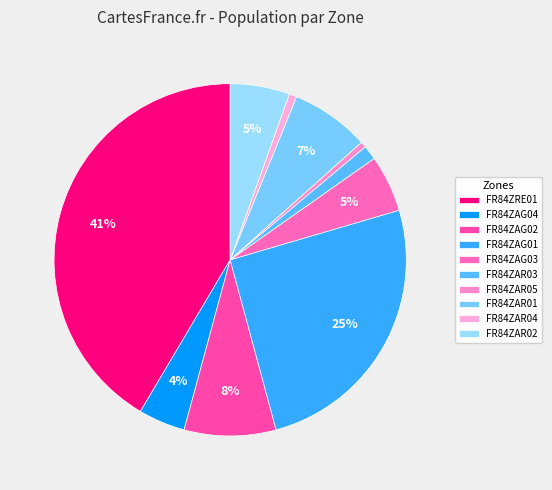

What is the change in value from FR84ZAG04 to FR84ZAR02?

+91428